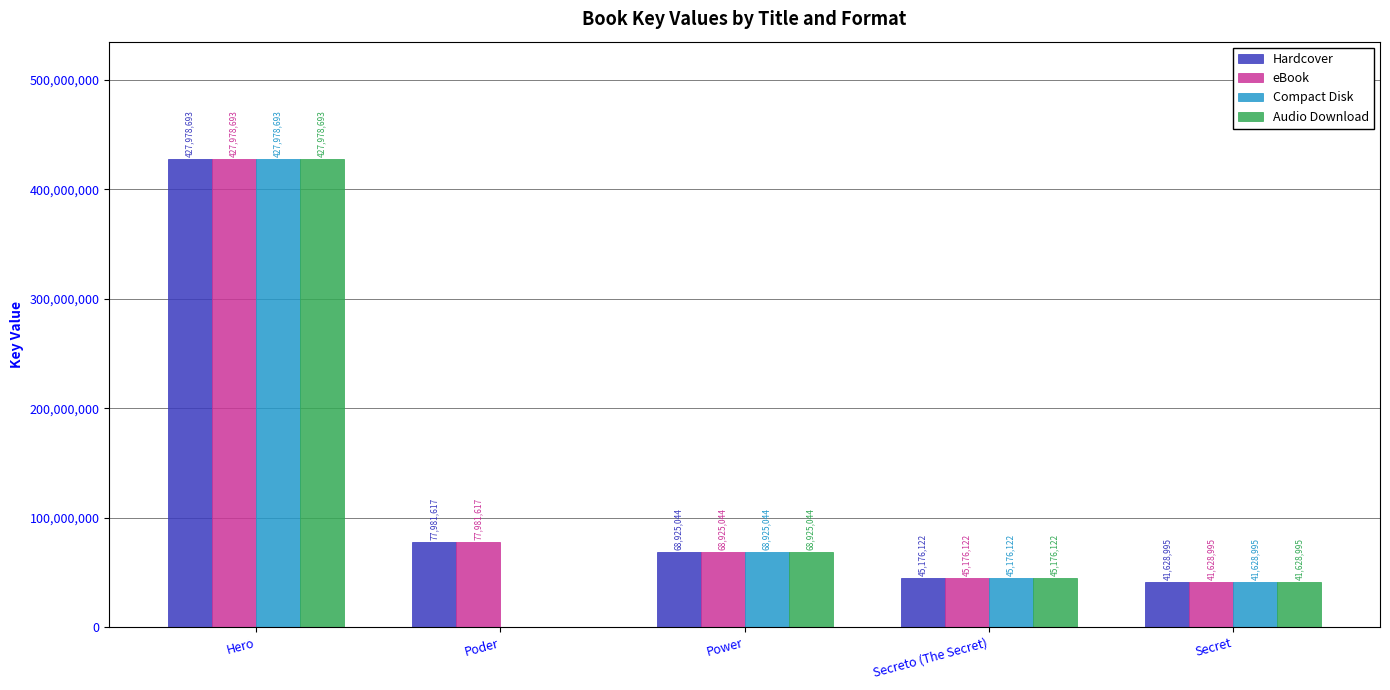

What is the sum of the Compact Disk values at Poder and Secreto (The Secret)?

45176122